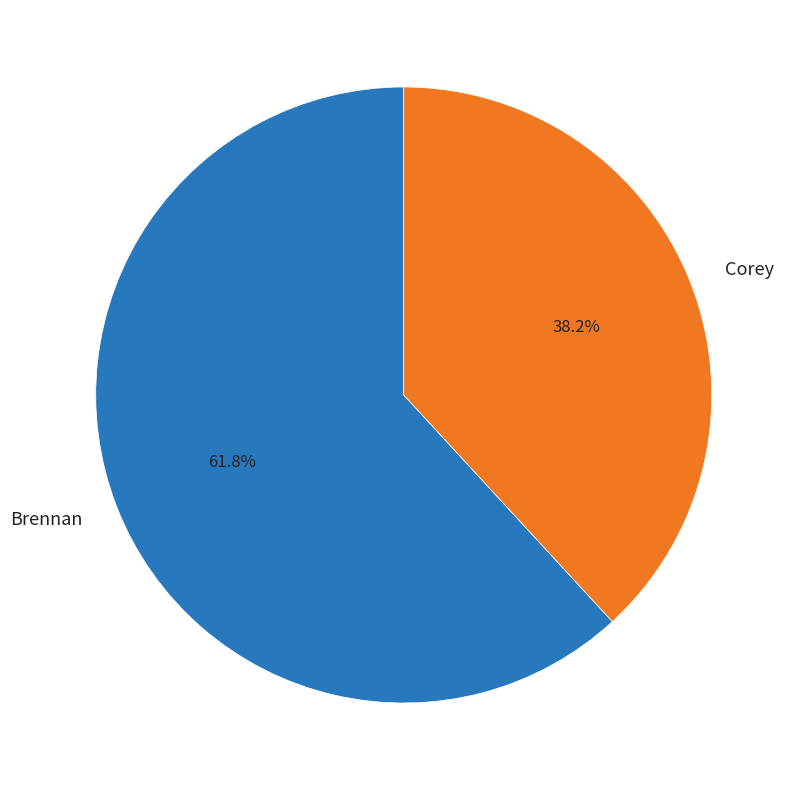

The Brennan slice represents 62% of the pie. True or false?

True